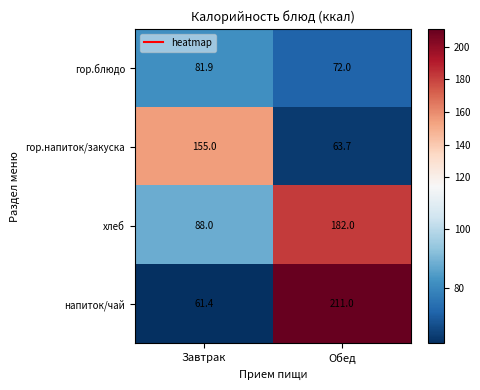

What value does the гор.блюдо series have at Завтрак?

81.9